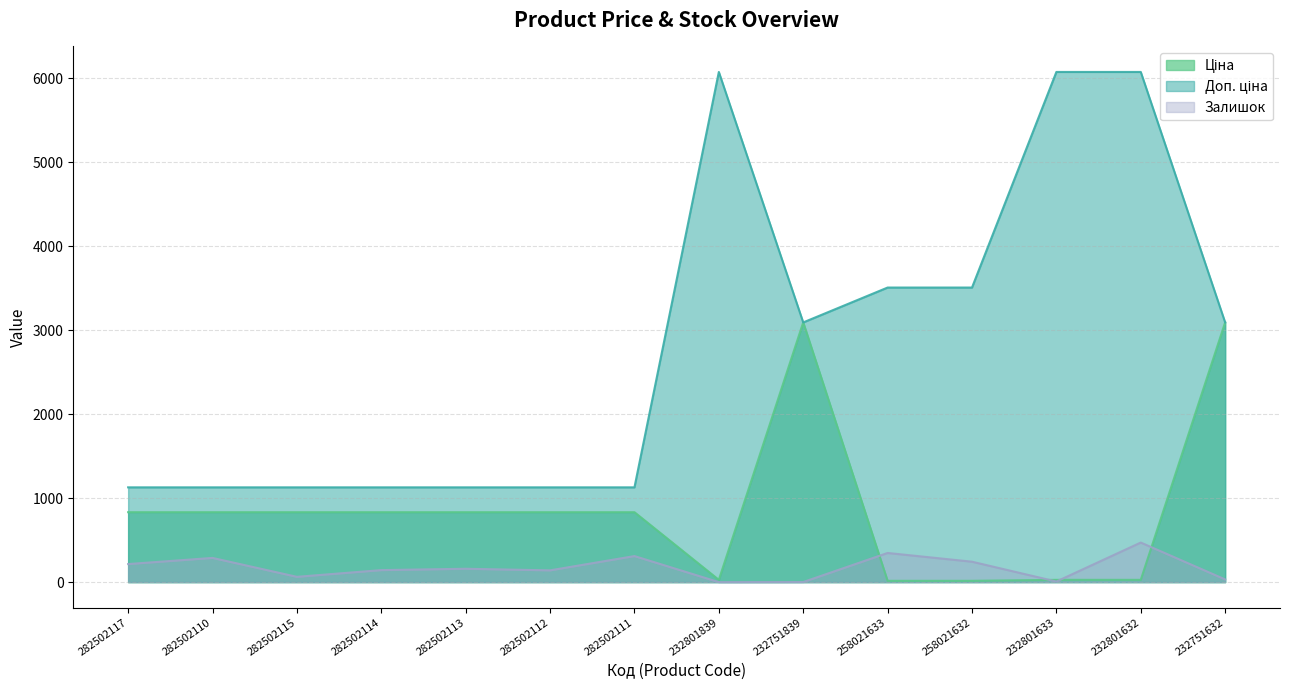

List the series in order of their peak value, highest first.

Доп. ціна, Ціна, Залишок